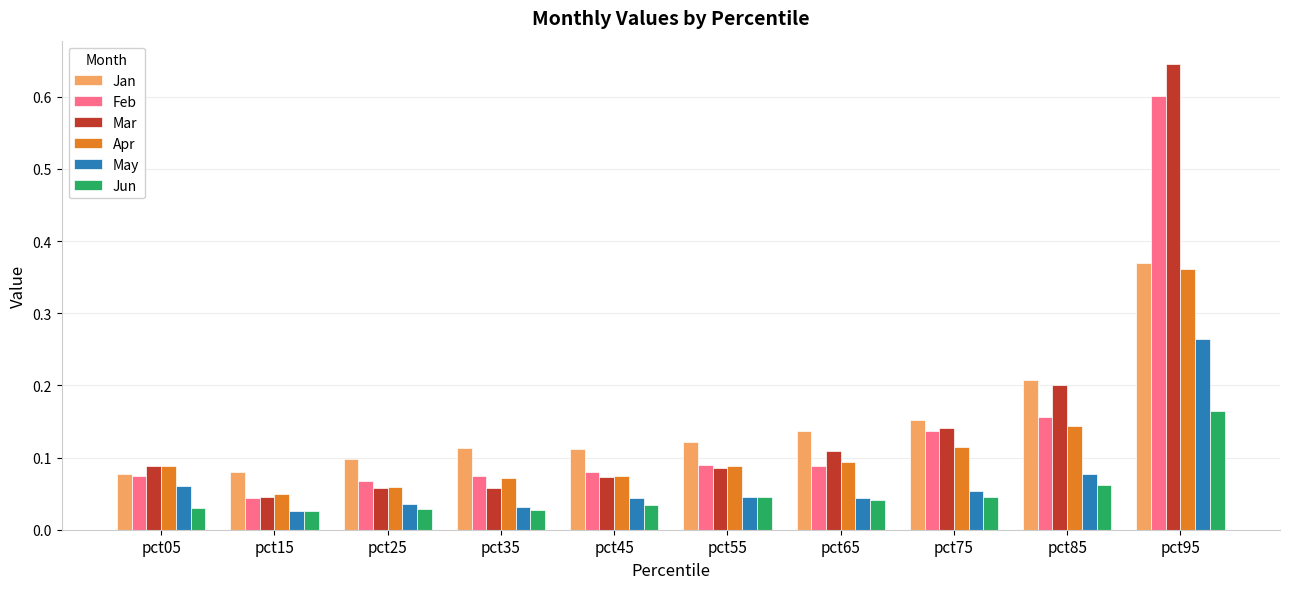

Which series changed the most between pct05 and pct95?

Mar